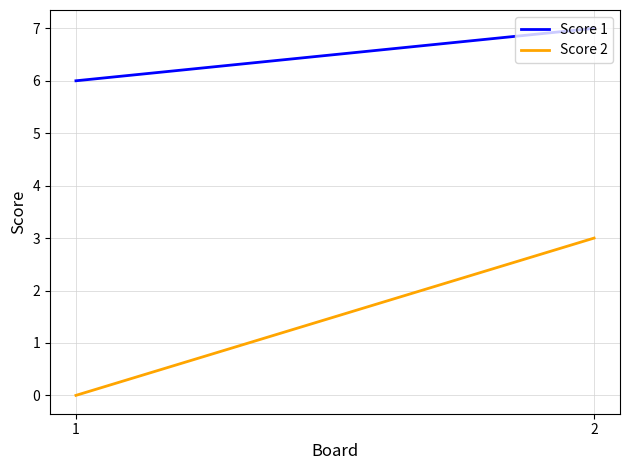

Which label corresponds to the smallest value in the chart?

1